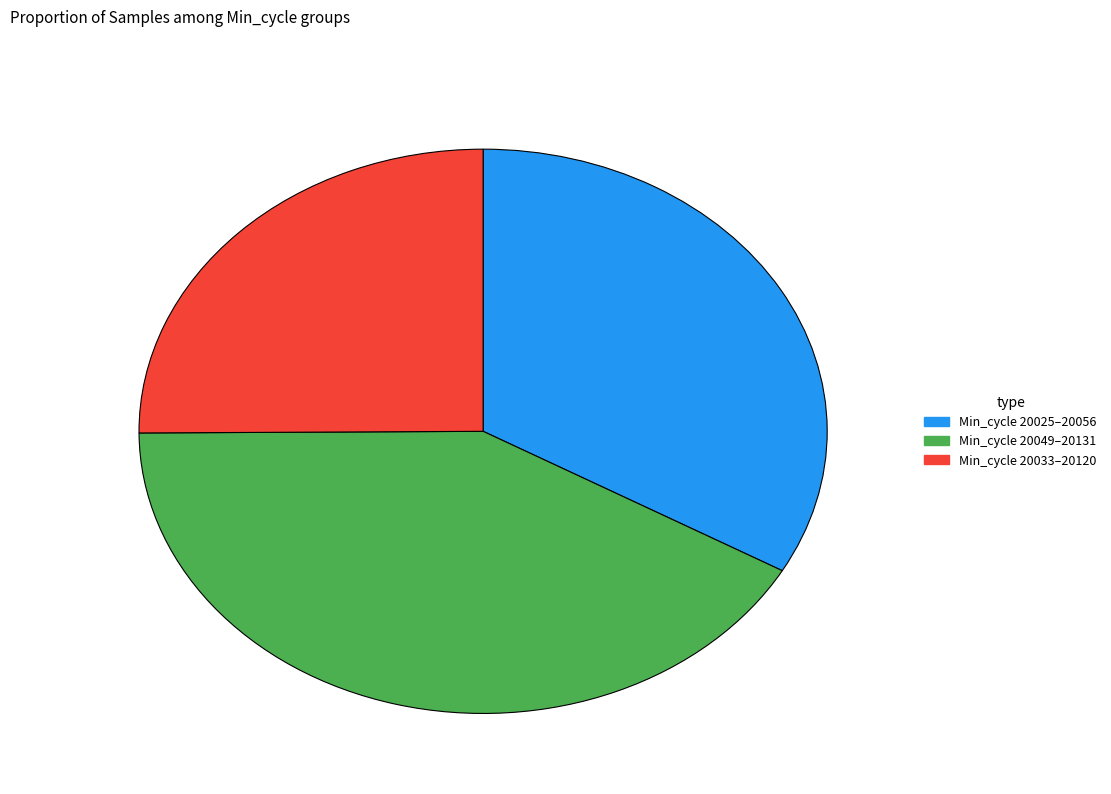

Rank the categories by value from lowest to highest.

Min_cycle 20033–20120, Min_cycle 20025–20056, Min_cycle 20049–20131